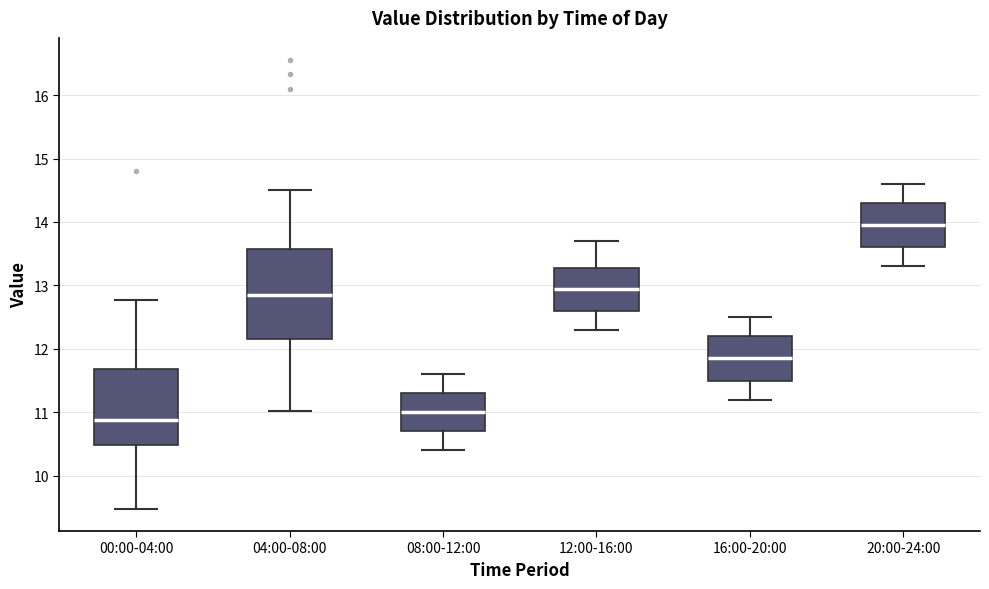

Reading left to right, read every box against the y-axis: the position of its median line, the range the box covers, and the ends of its whiskers. The values are not printed on the chart, so give them approximately, as read against the axis.

00:00-04:00: median 10.9, box 10.5 to 11.7, whiskers 9.5 to 12.8
04:00-08:00: median 12.9, box 12.2 to 13.6, whiskers 11.0 to 14.5
08:00-12:00: median 11.0, box 10.7 to 11.3, whiskers 10.4 to 11.6
12:00-16:00: median 13.0, box 12.6 to 13.3, whiskers 12.3 to 13.7
16:00-20:00: median 11.9, box 11.5 to 12.2, whiskers 11.2 to 12.5
20:00-24:00: median 14.0, box 13.6 to 14.3, whiskers 13.3 to 14.6